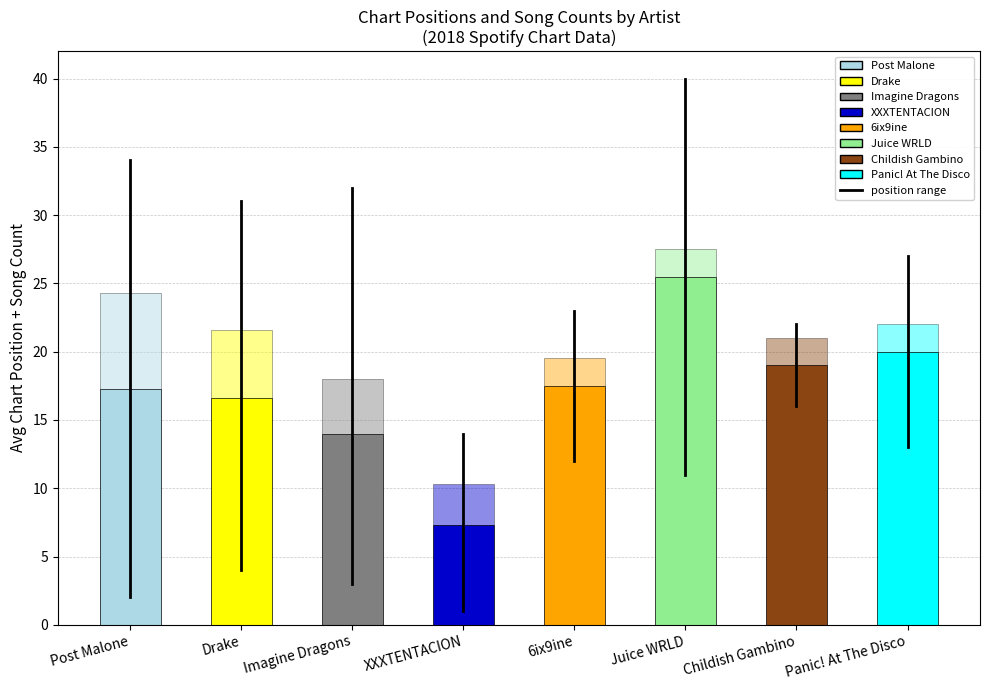

What is the label of the 1st bar from the left?

Post Malone